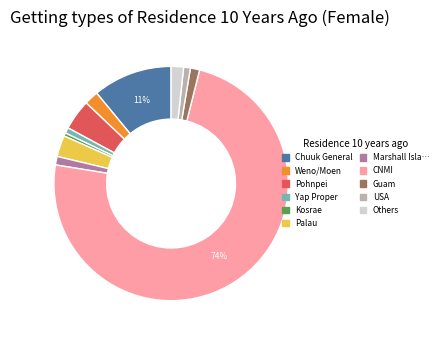

To the nearest percent, what is the average slice percentage?

9%